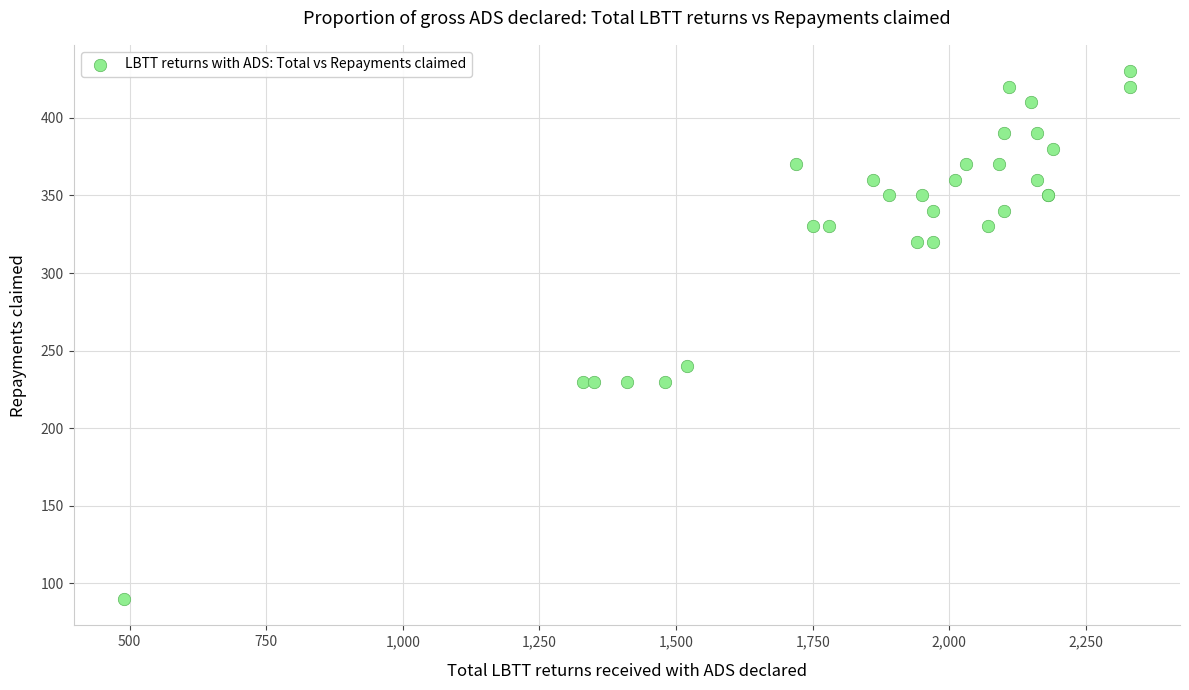

What Y value in the scatter plot is closest to 260?

240